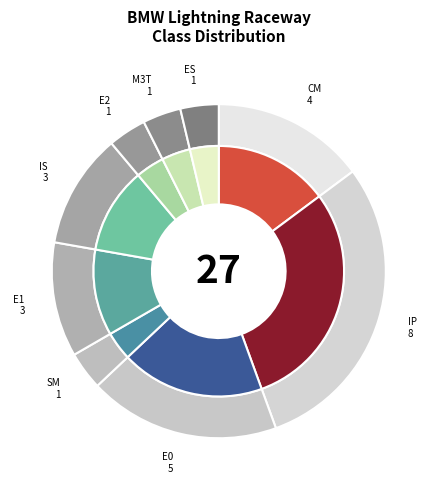

Which category has the smallest portion of the pie?

SM